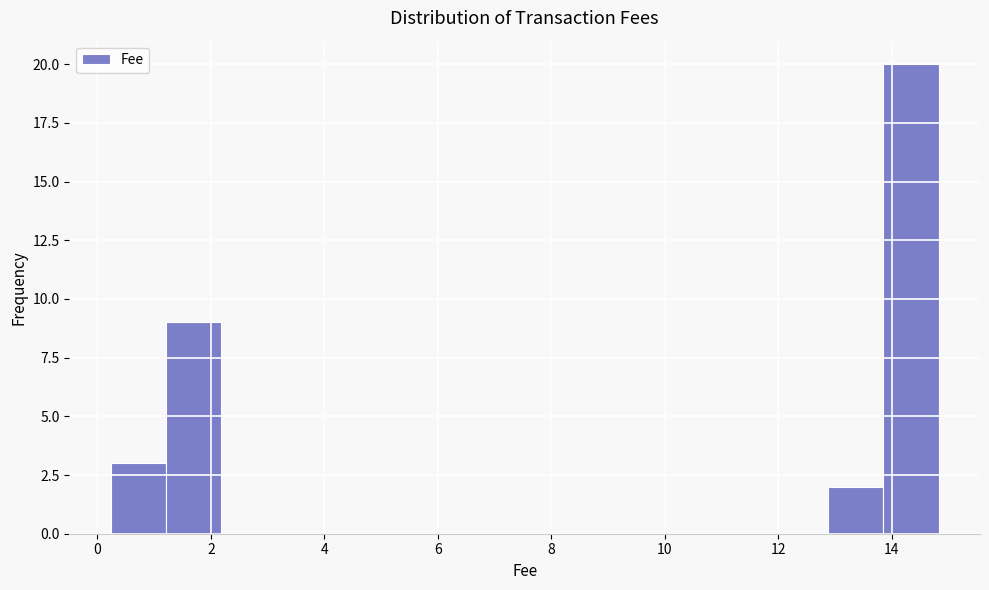

What is the height of the bar covering 1.2 to 2.2 on the x-axis? Neither the bar edges nor the heights are printed on the chart, so give them approximately, as read against the axes.

9